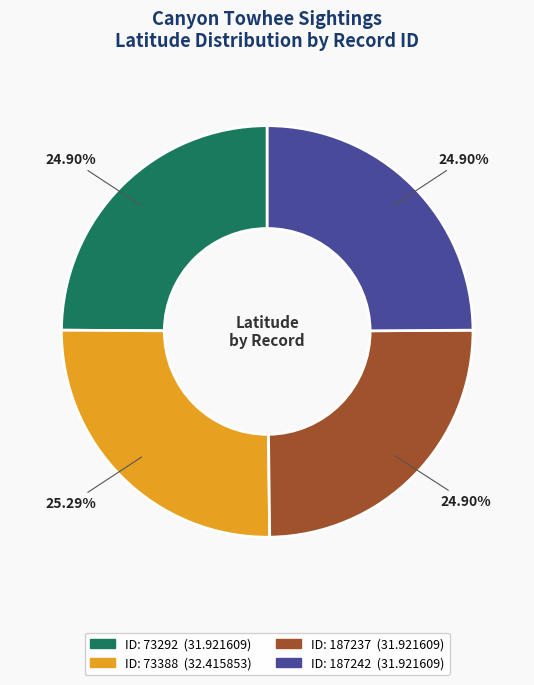

Does any single category account for the majority?

No